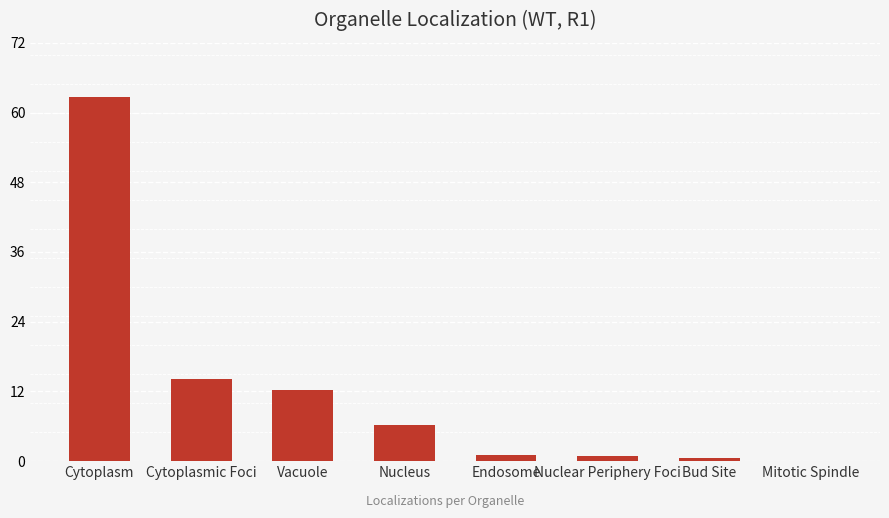

What is the label of the 3rd bar from the right?

Nuclear Periphery Foci